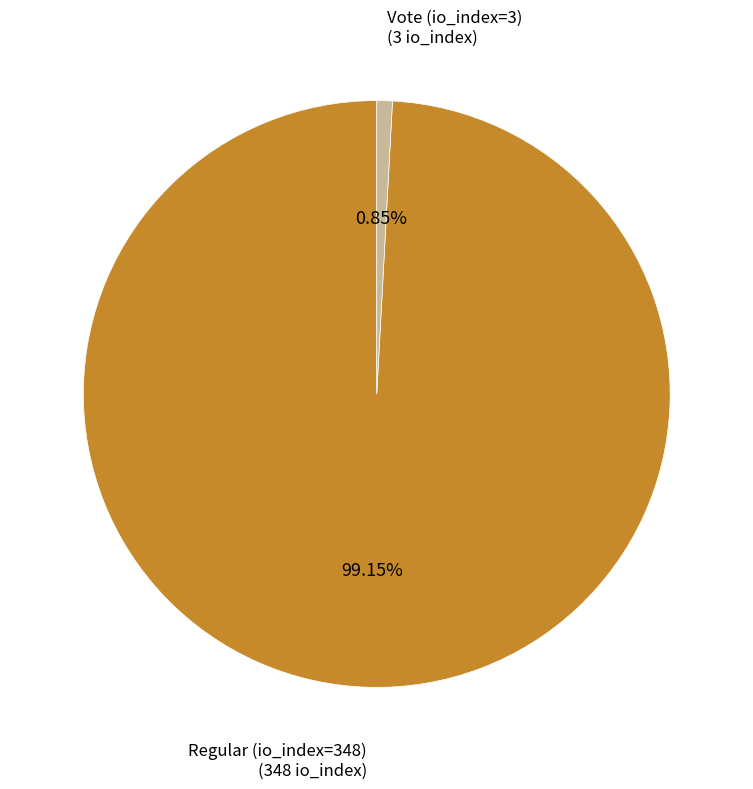

Is there a majority slice in this chart?

Yes